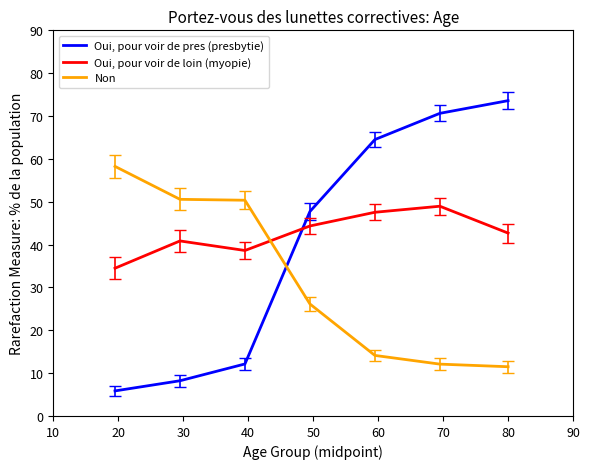

What is the average value of the Non series?

31.9